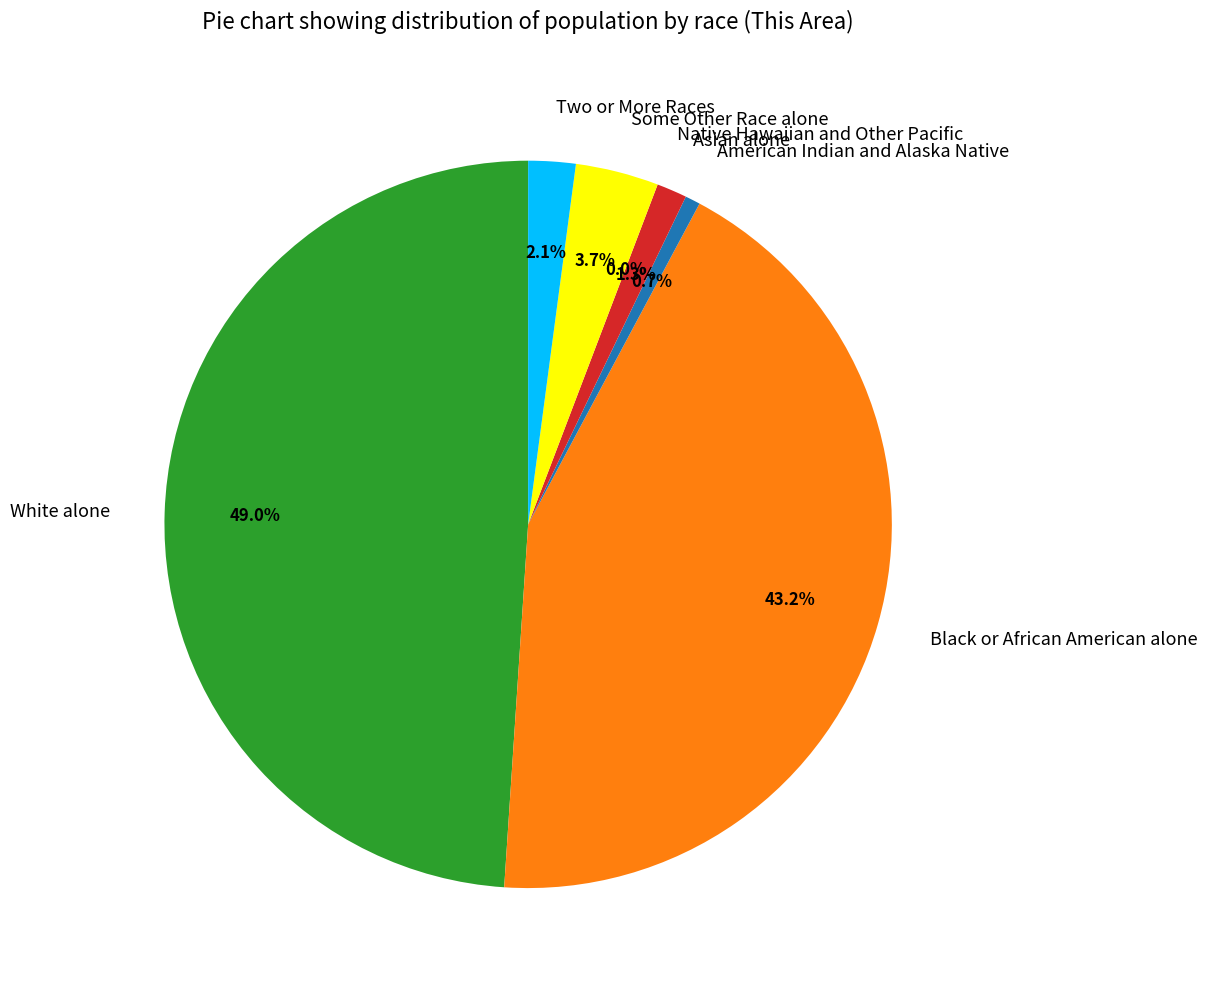

Which category has the smallest portion of the pie?

Native Hawaiian and Other Pacific